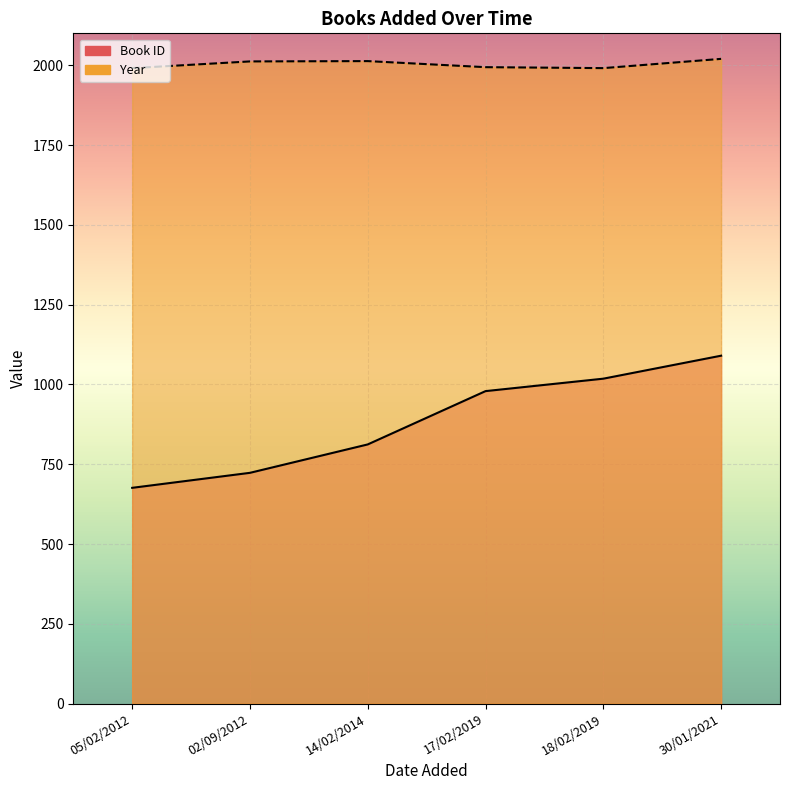

How many values in the Year series exceed 2012?

2